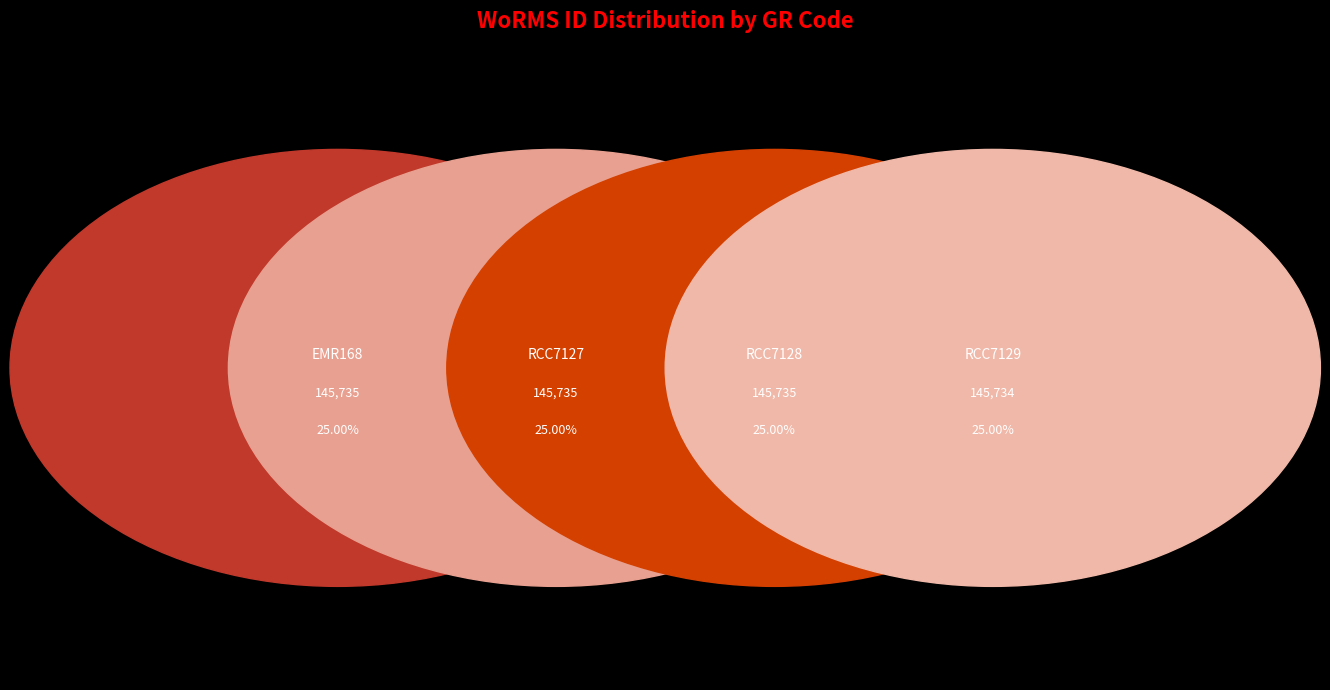

True or false: RCC7128 accounts for 25% of the total.

True